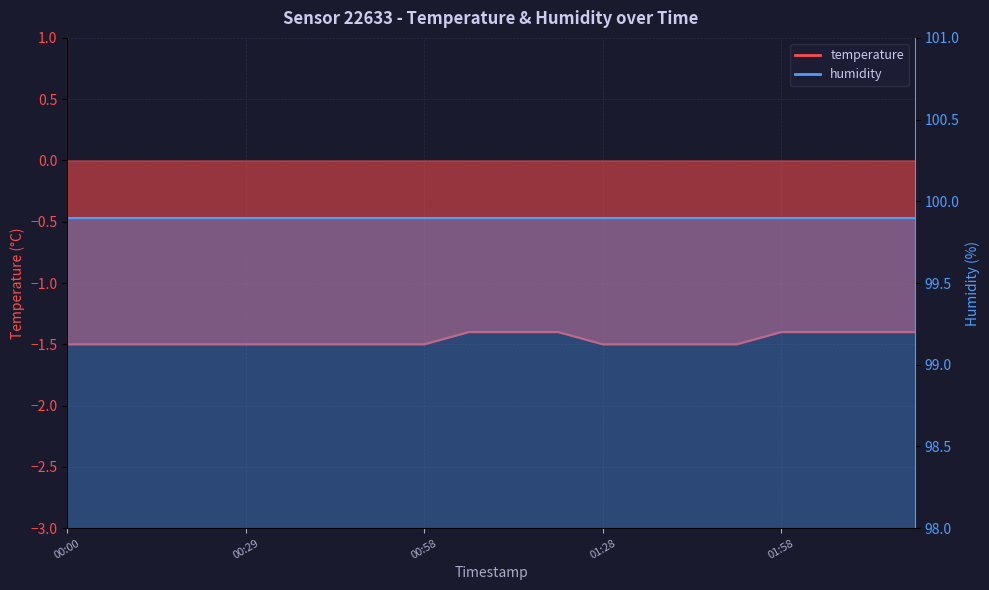

Reading left to right, what are all the values shown in this chart?

00:00=-1.5	00:07=-1.5	00:15=-1.5	00:22=-1.5	00:29=-1.5	00:36=-1.5	00:44=-1.5	00:51=-1.5	00:58=-1.5	01:06=-1.4	01:13=-1.4	01:21=-1.4	01:28=-1.5	01:36=-1.5	01:44=-1.5	01:51=-1.5	01:58=-1.4	02:06=-1.4	02:13=-1.4	02:21=-1.4